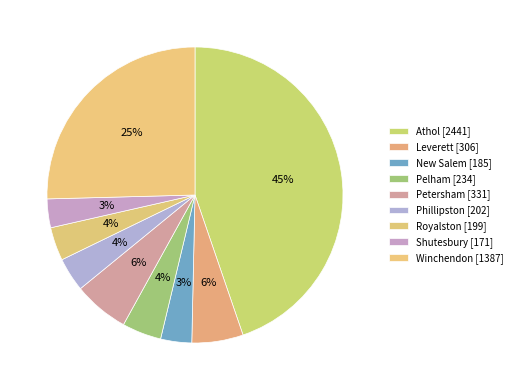

What is the change in value from Phillipston to Shutesbury?

-31